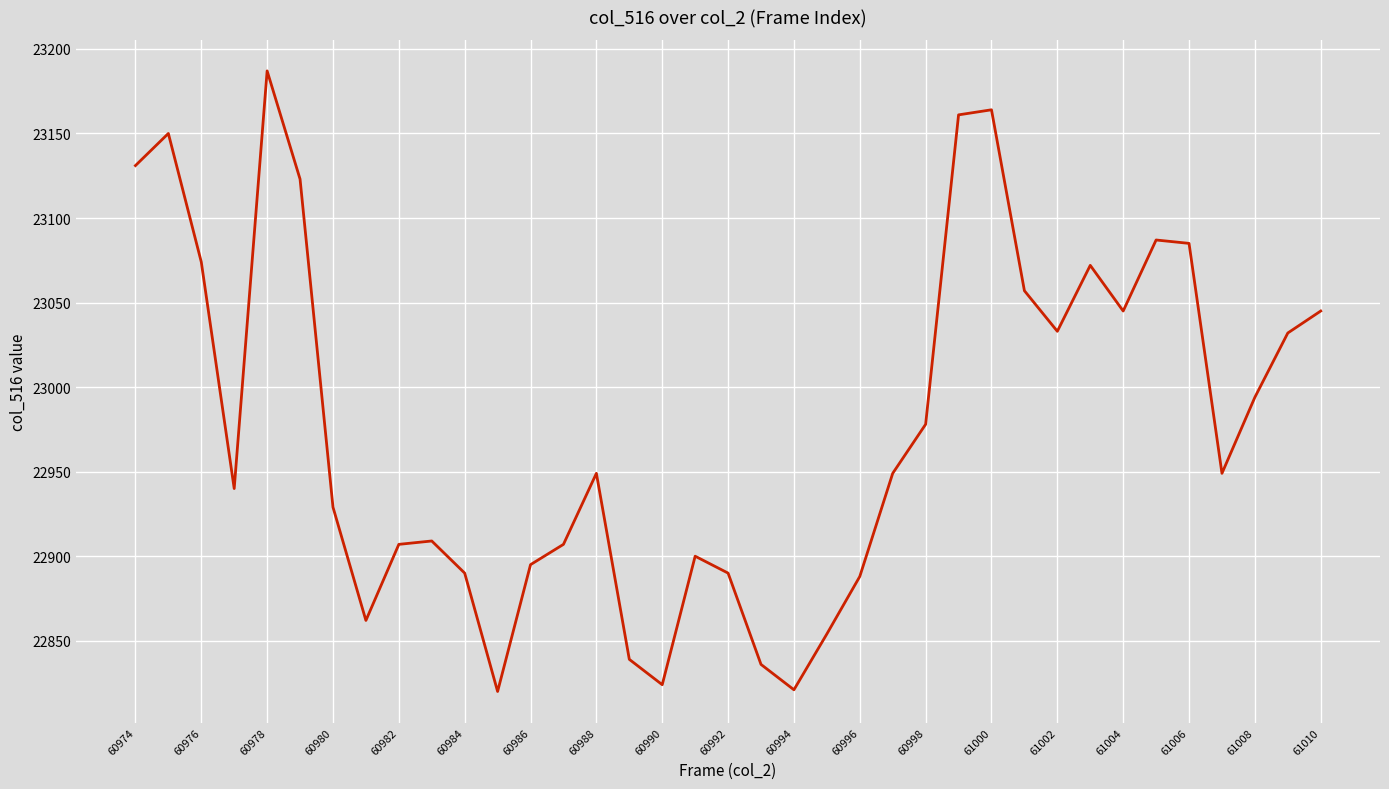

What is the minimum value shown in the chart?

22820